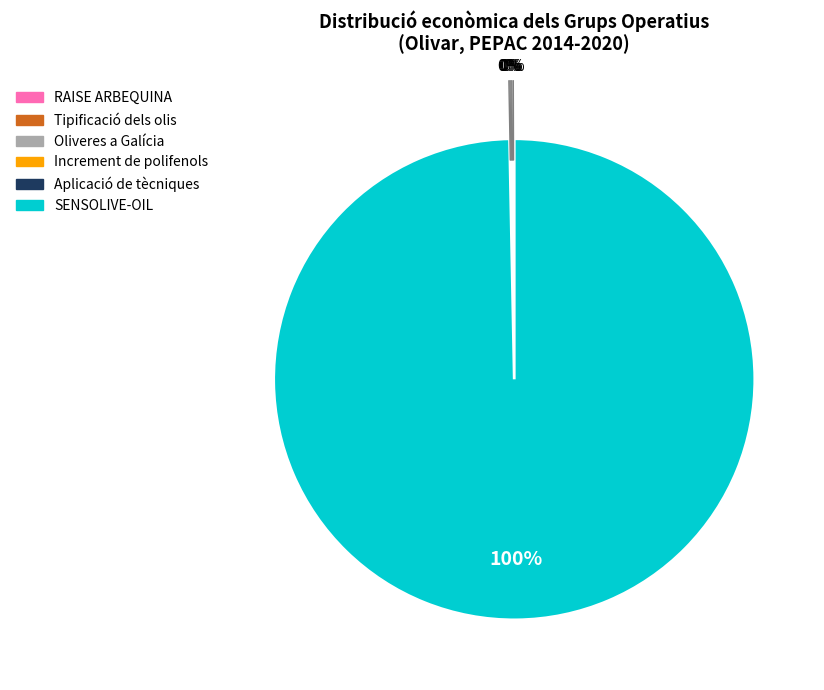

What is the largest slice in the pie chart?

SENSOLIVE-OIL